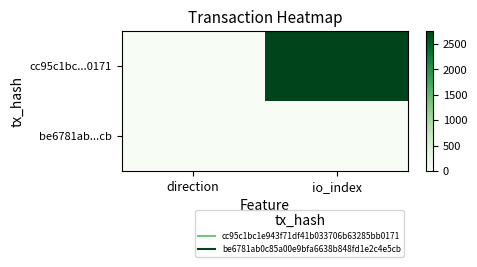

Reading right to left, extract all data points from this chart.

cc95c1bc...0171: io_index=2756	direction=-1
be6781ab...cb: io_index=3	direction=1